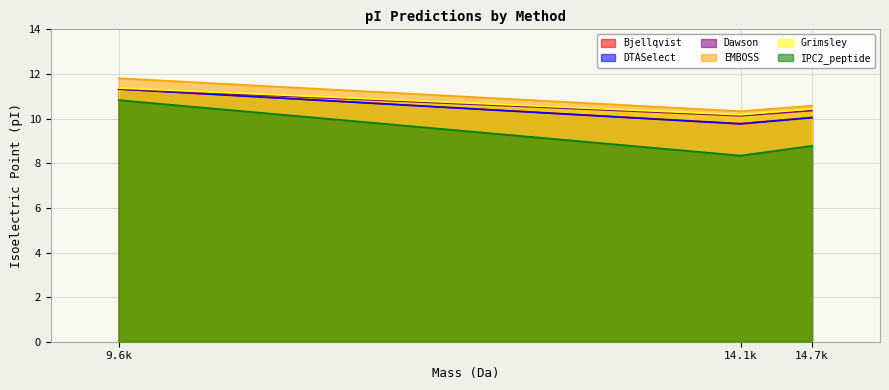

Where does the DTASelect series first go above 10?

9.6k